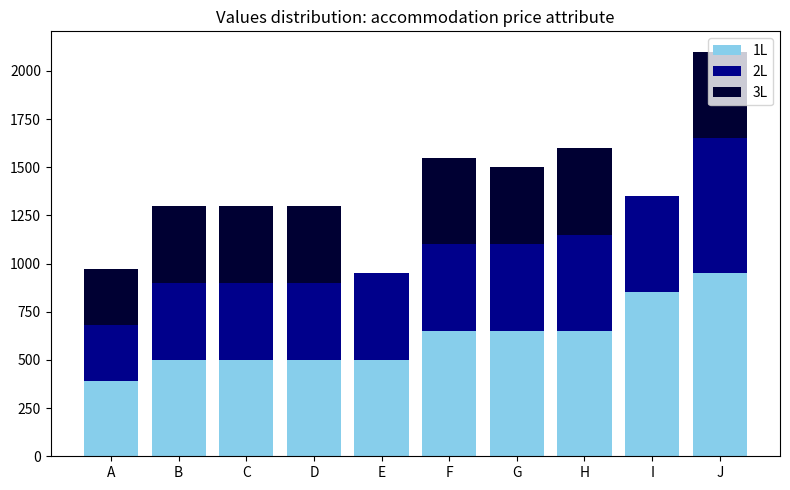

Which category has the highest value in the 1L series?

J